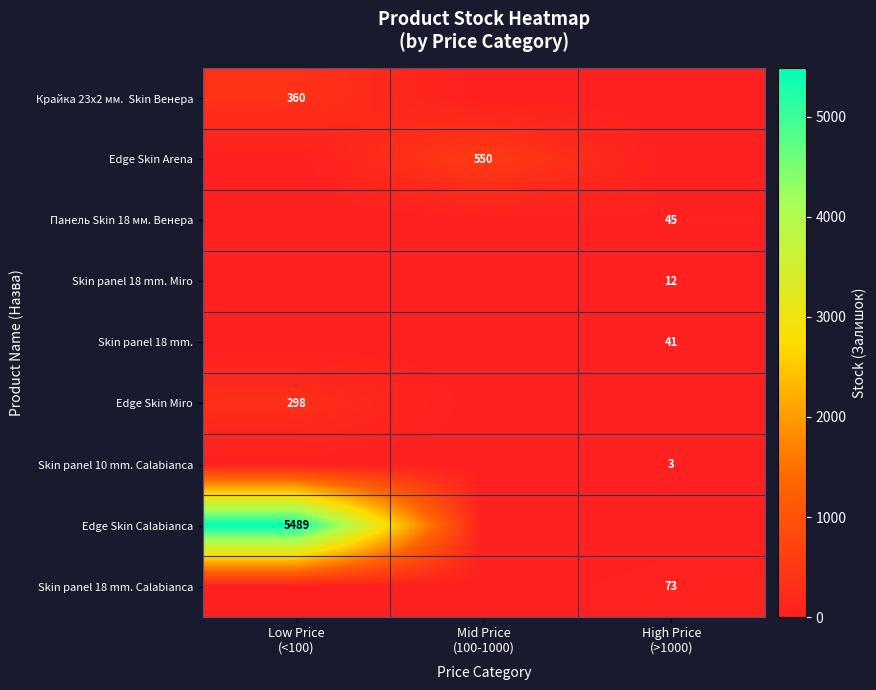

What is the difference between the highest and lowest values at Mid Price
(100-1000)?

550